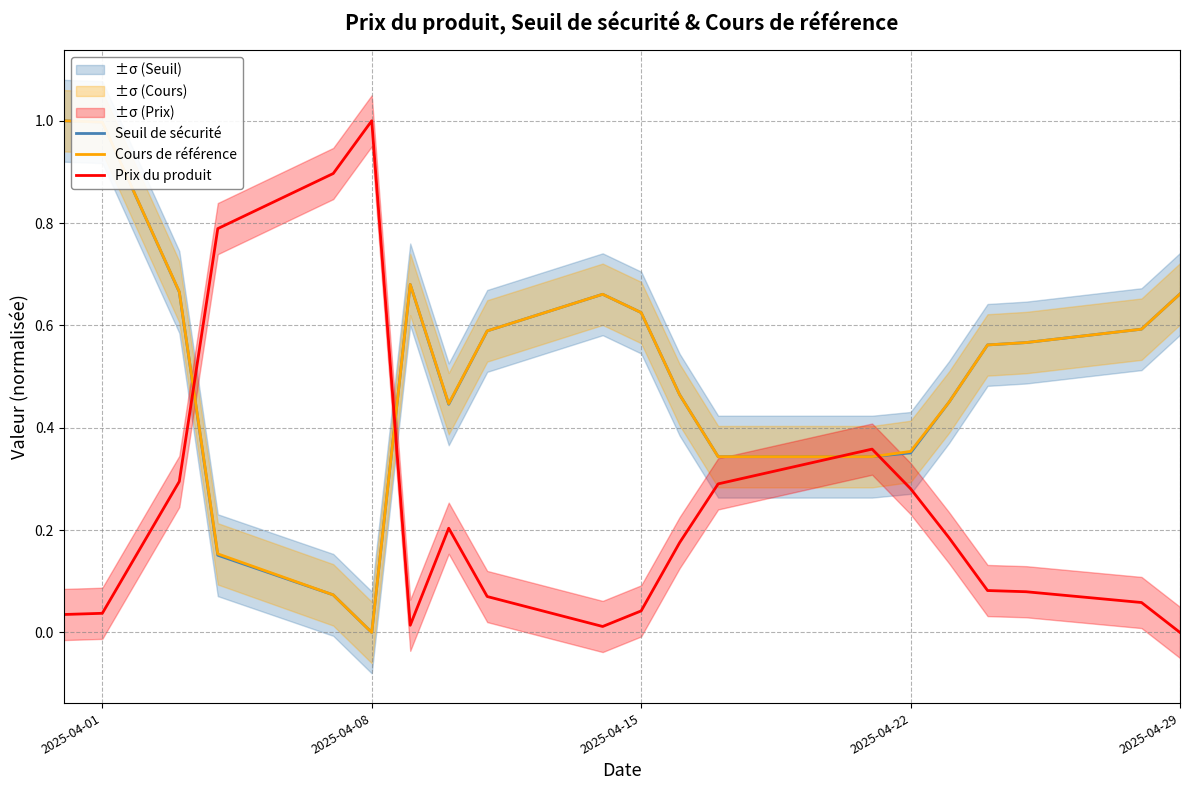

What is the maximum value for Prix du produit?

1.0